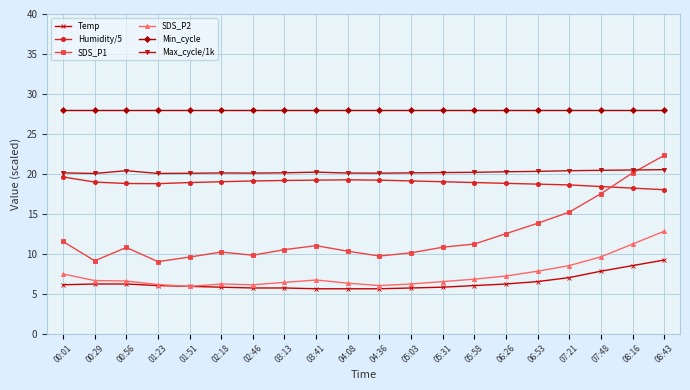

The Humidity/5 series shows 18.8 at 06:26. True or false?

True